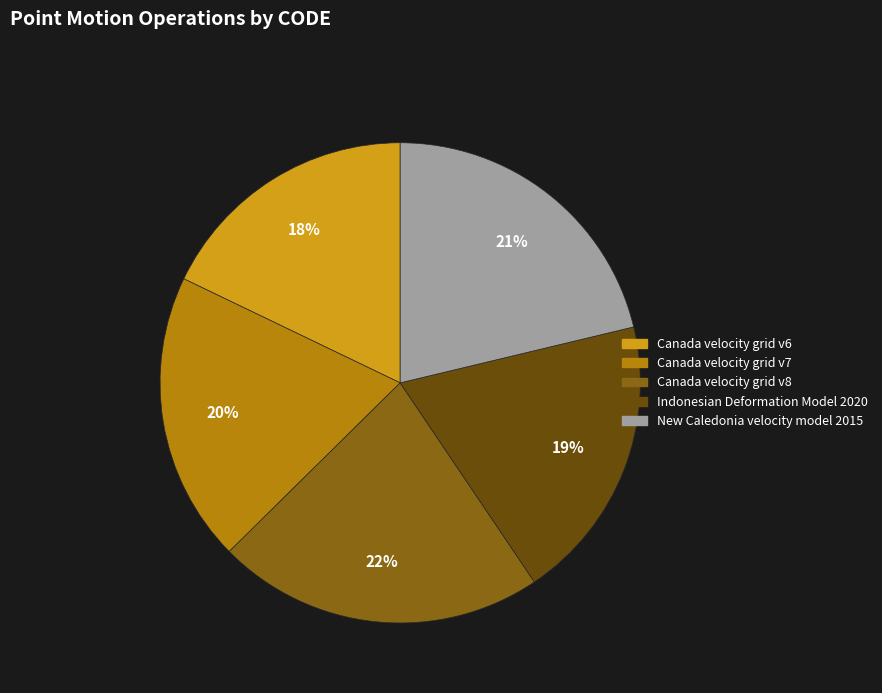

How many segments does this pie chart have?

5